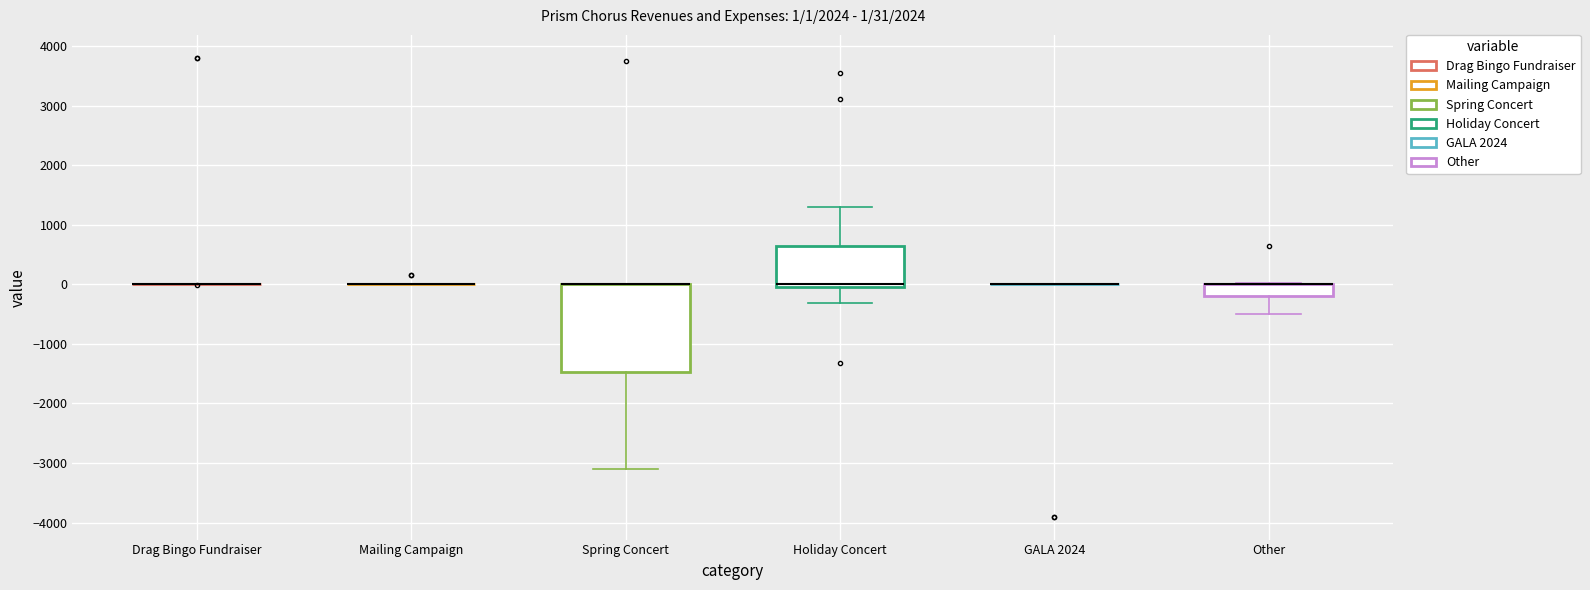

Which box is the tallest, from its lower edge to its upper edge?

Spring Concert